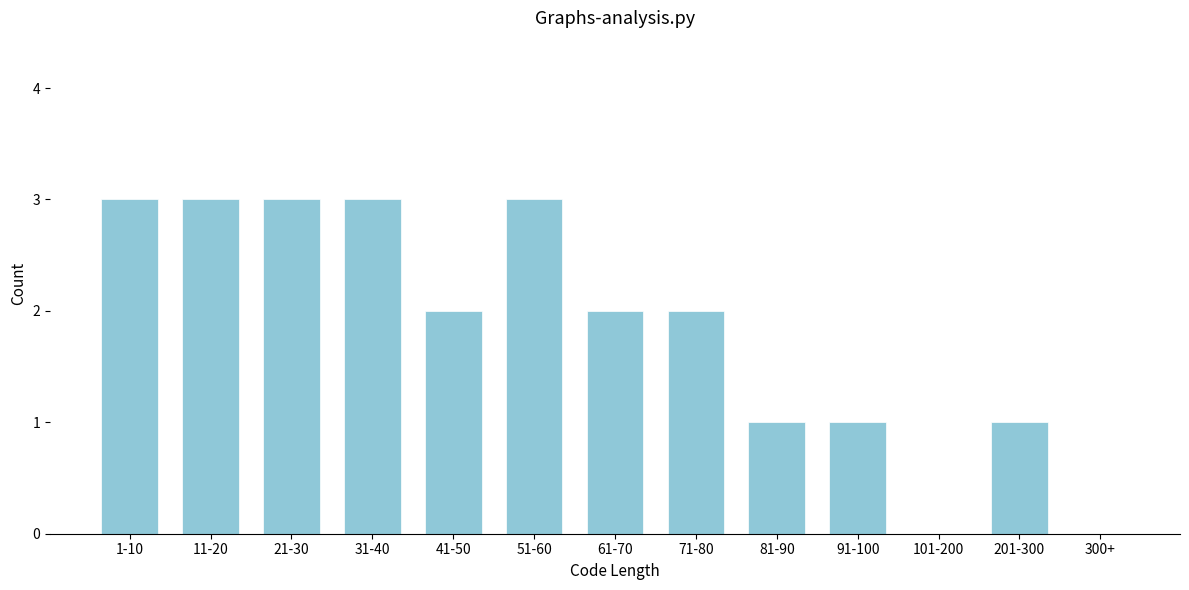

Reading left to right, extract all data points from this chart.

1-10=3	11-20=3	21-30=3	31-40=3	41-50=2	51-60=3	61-70=2	71-80=2	81-90=1	91-100=1	101-200=0	201-300=1	300+=0